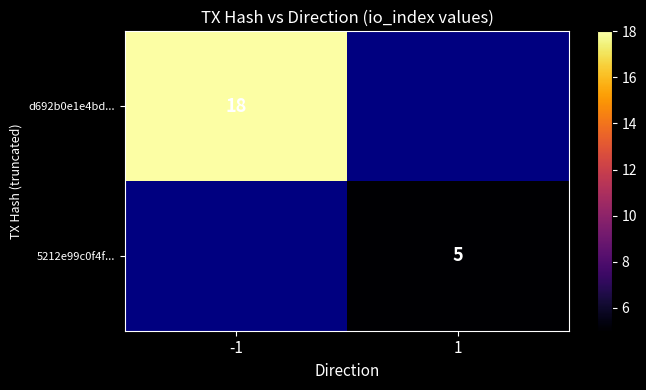

Is it true that d692b0e1e4bd... equals 18 at -1?

True